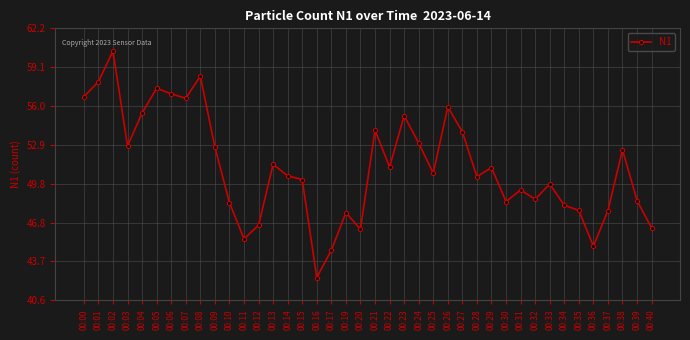

Which category has the lowest value across all series?

00:16